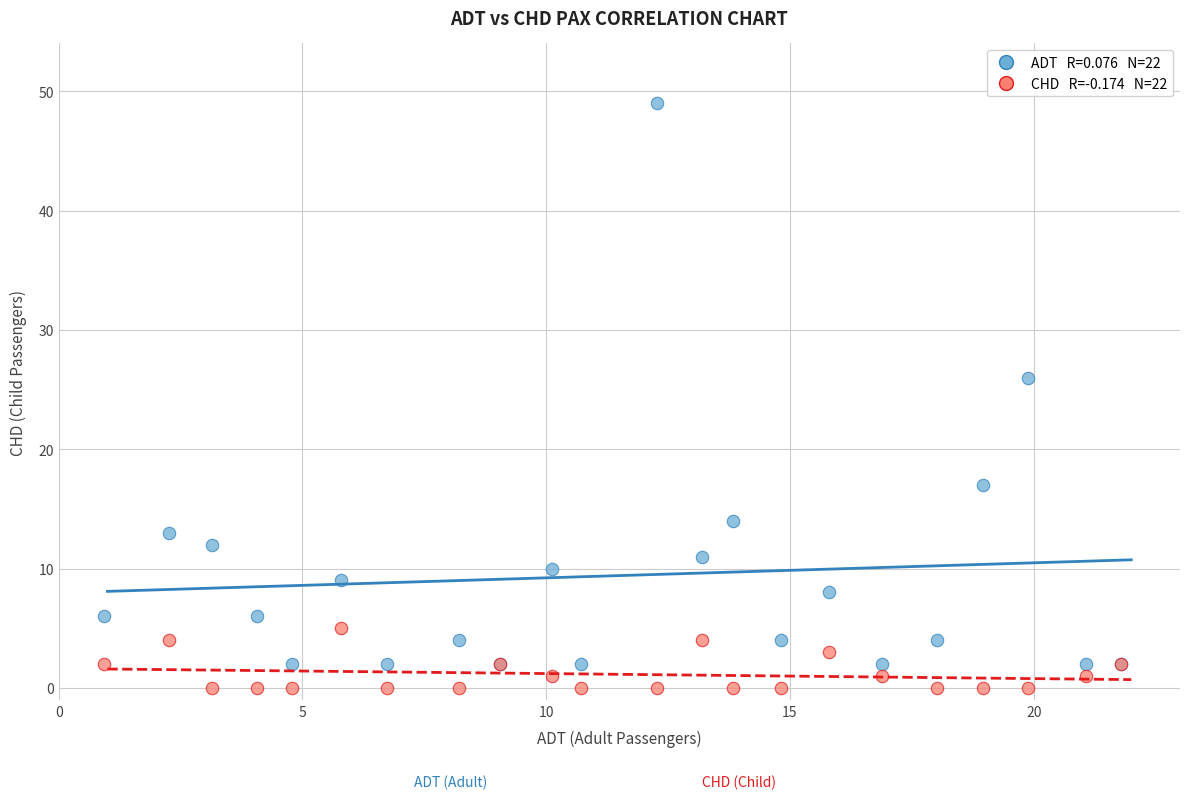

Across all series, what Y value is closest to 24?

26